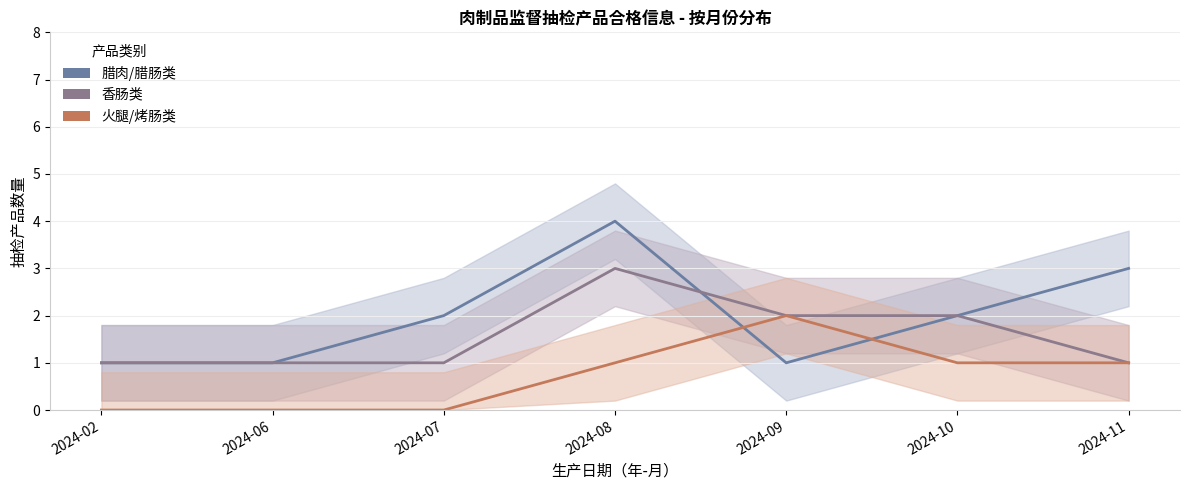

What are all the series names shown in the legend?

腊肉/腊肠类, 香肠类, 火腿/烤肠类